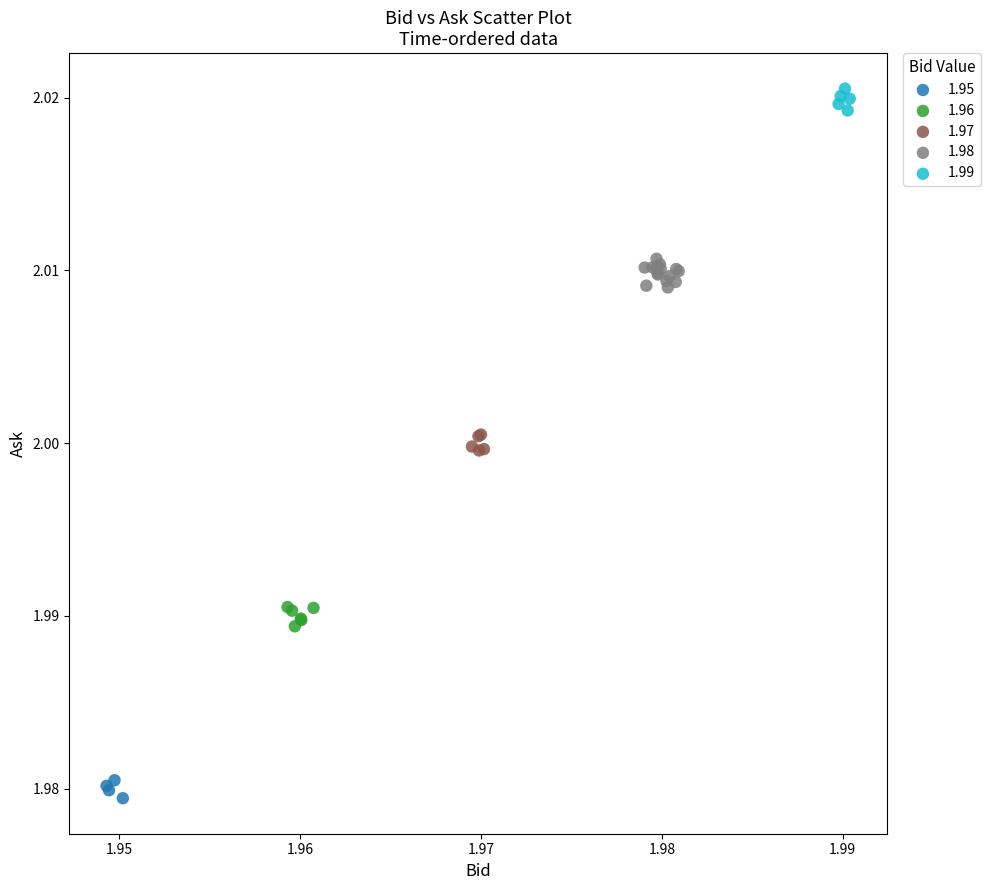

What are all the series names shown in the legend?

1.95, 1.96, 1.97, 1.98, 1.99